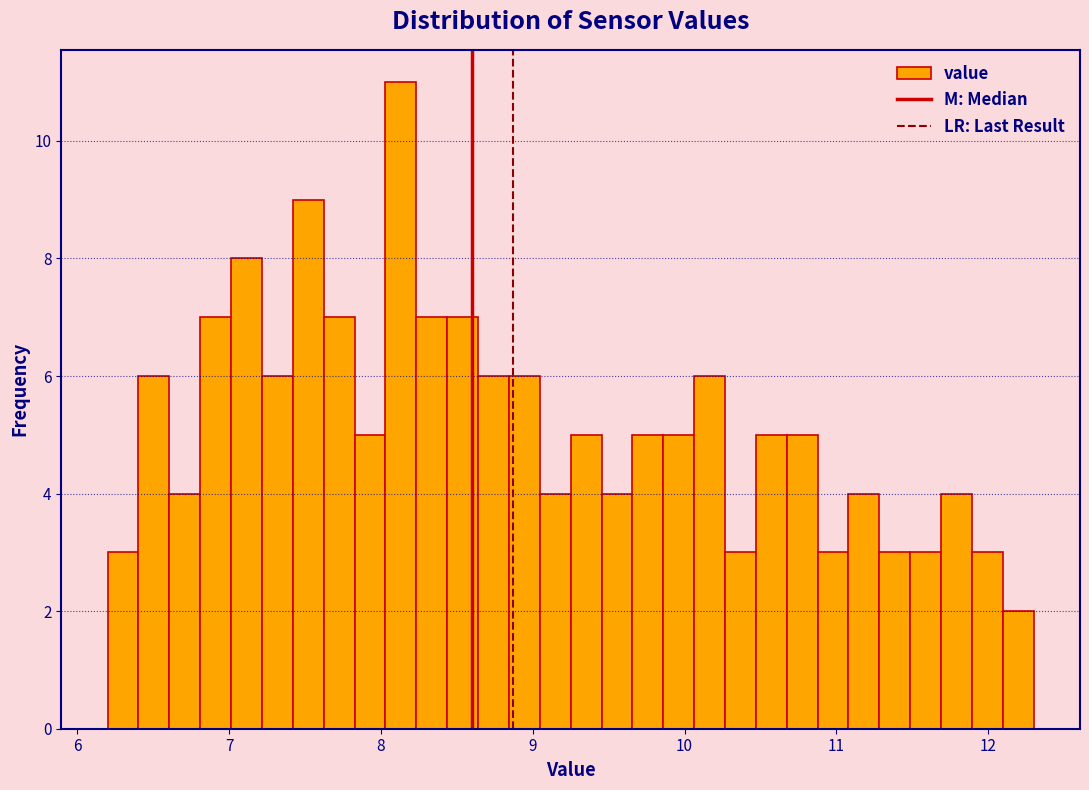

Around what value on the x-axis is the tallest bar? Give the approximate position of its centre, as read against the axis.

8.1